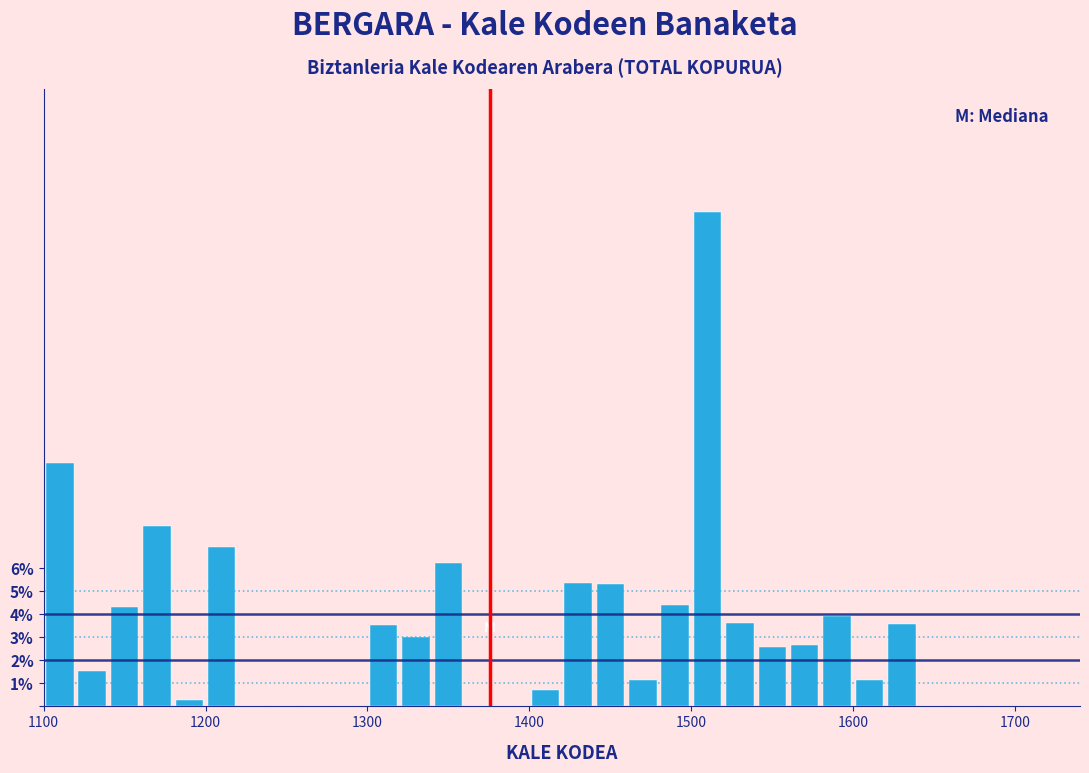

Around what value on the x-axis is the tallest bar? Give the approximate position of its centre, as read against the axis.

1510